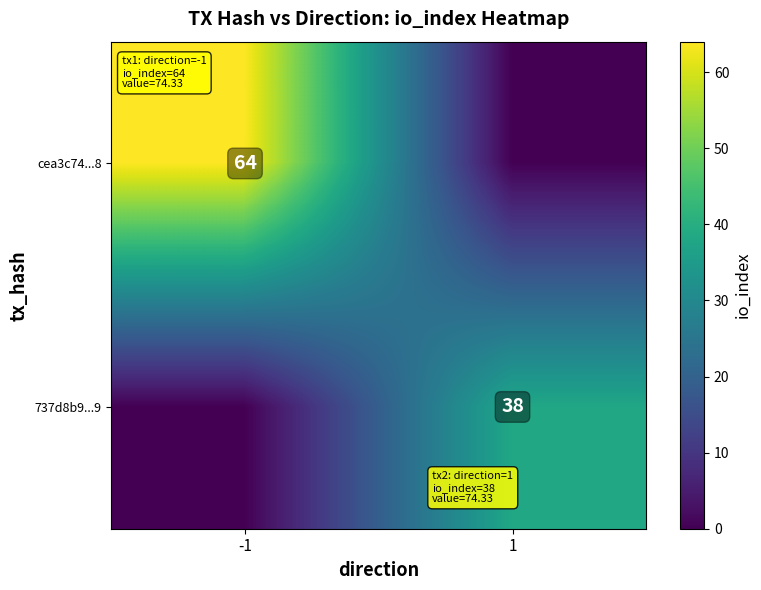

What is the spread (max minus min) of values at -1?

64